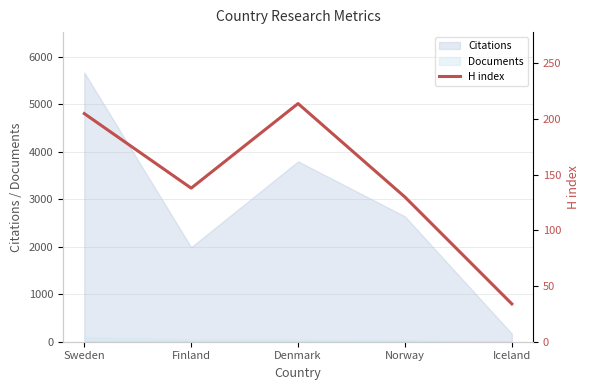

Reading left to right, list all the values displayed in this chart.

205	138	214	130	34